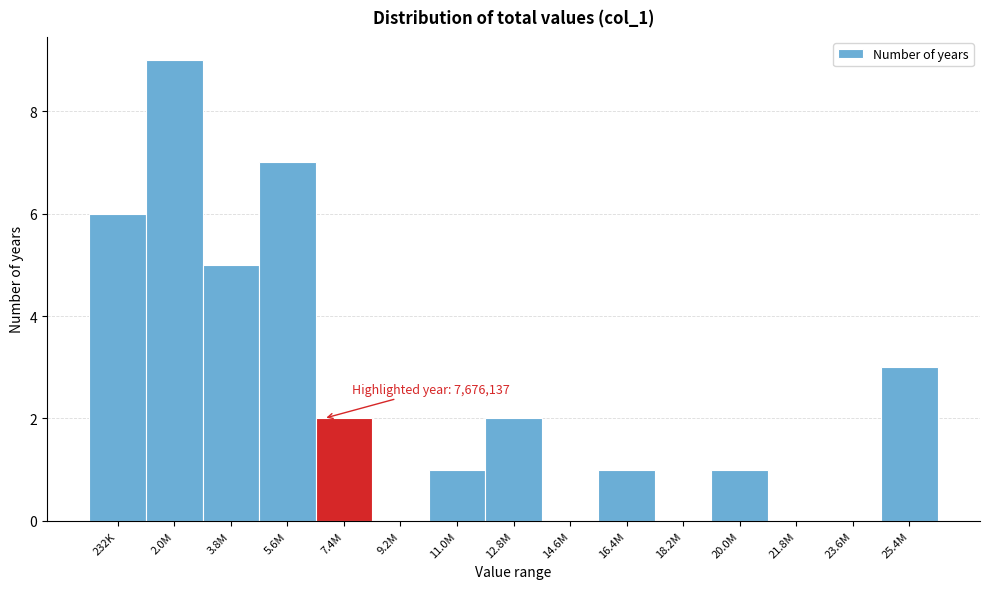

Reading right to left, transcribe all the data shown in this chart.

25.4M=3	23.6M=0	21.8M=0	20.0M=1	18.2M=0	16.4M=1	14.6M=0	12.8M=2	11.0M=1	9.2M=0	7.4M=2	5.6M=7	3.8M=5	2.0M=9	232K=6